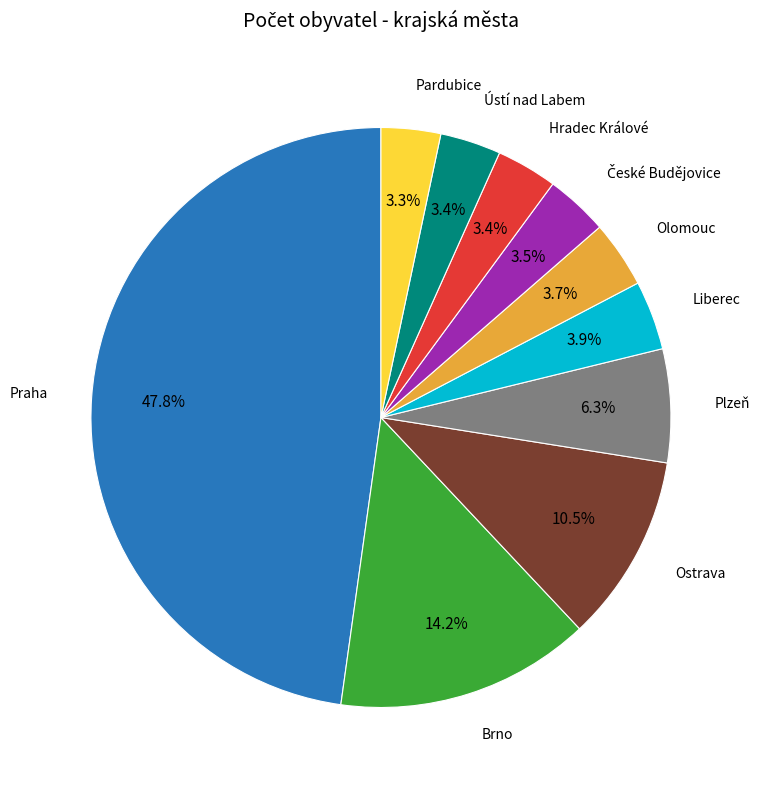

Does any single category account for the majority?

No